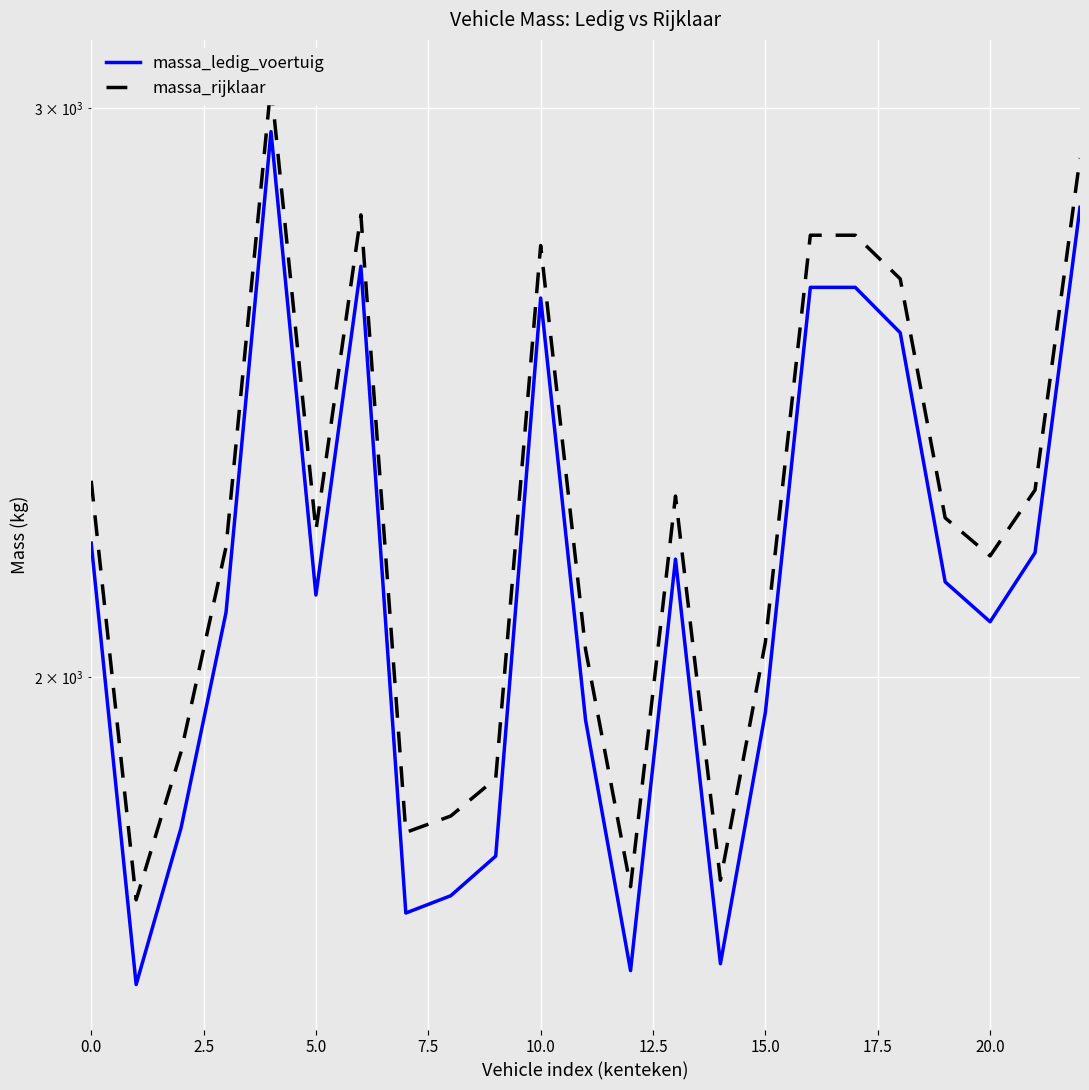

Is it true that massa_rijklaar equals 3721 at 0.0?

False